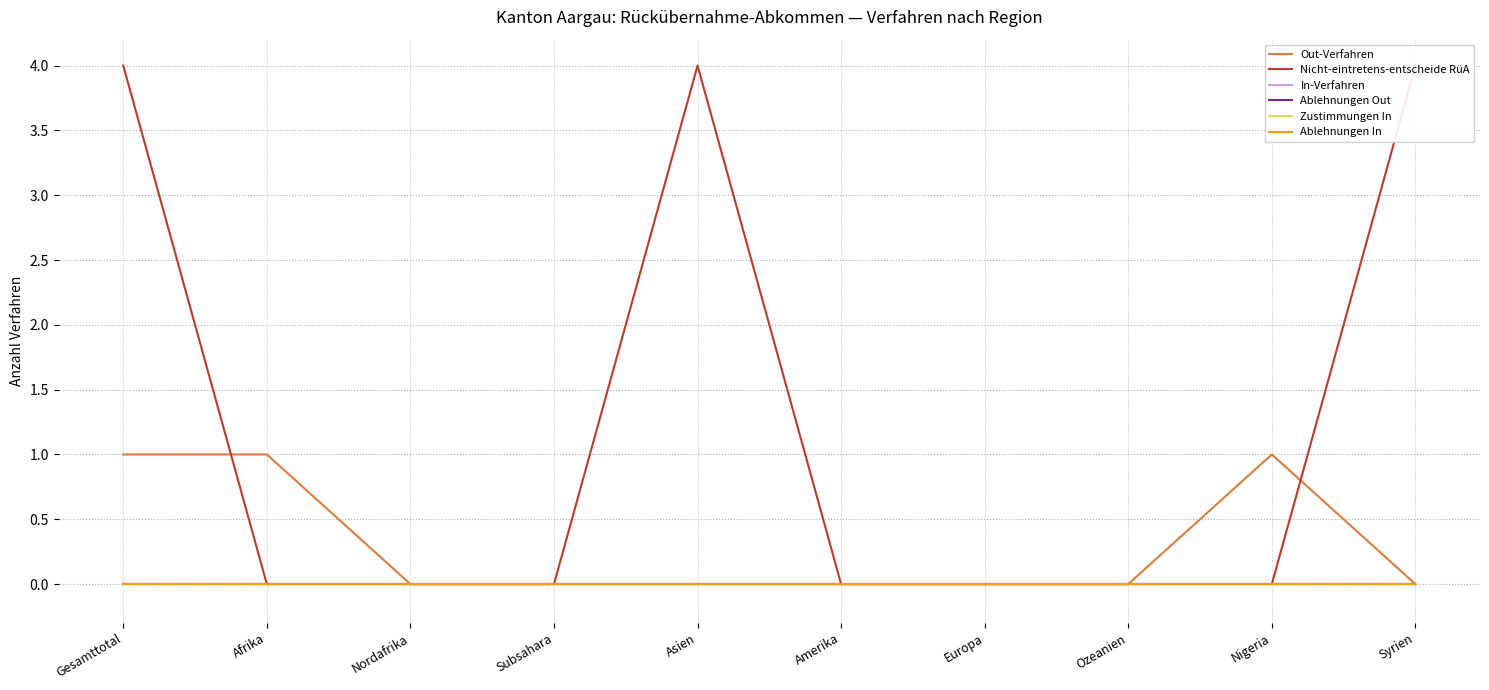

Does the chart display data point markers on the line(s)?

No